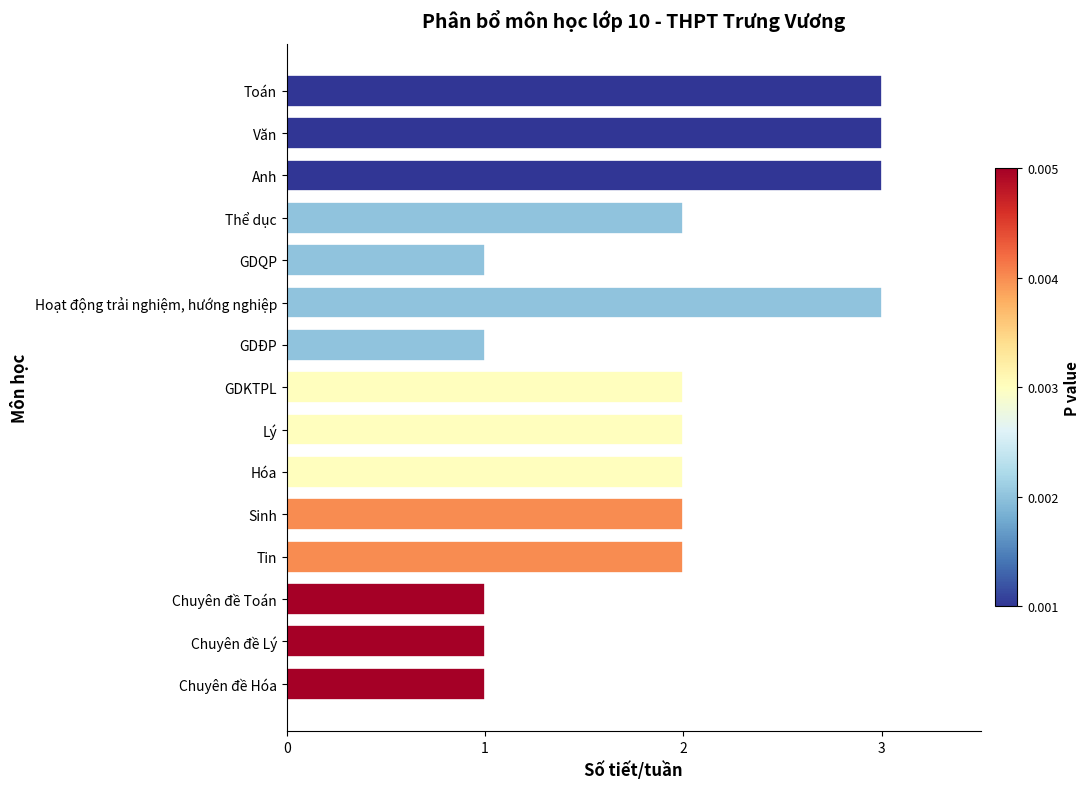

What is the maximum value shown in the chart?

3